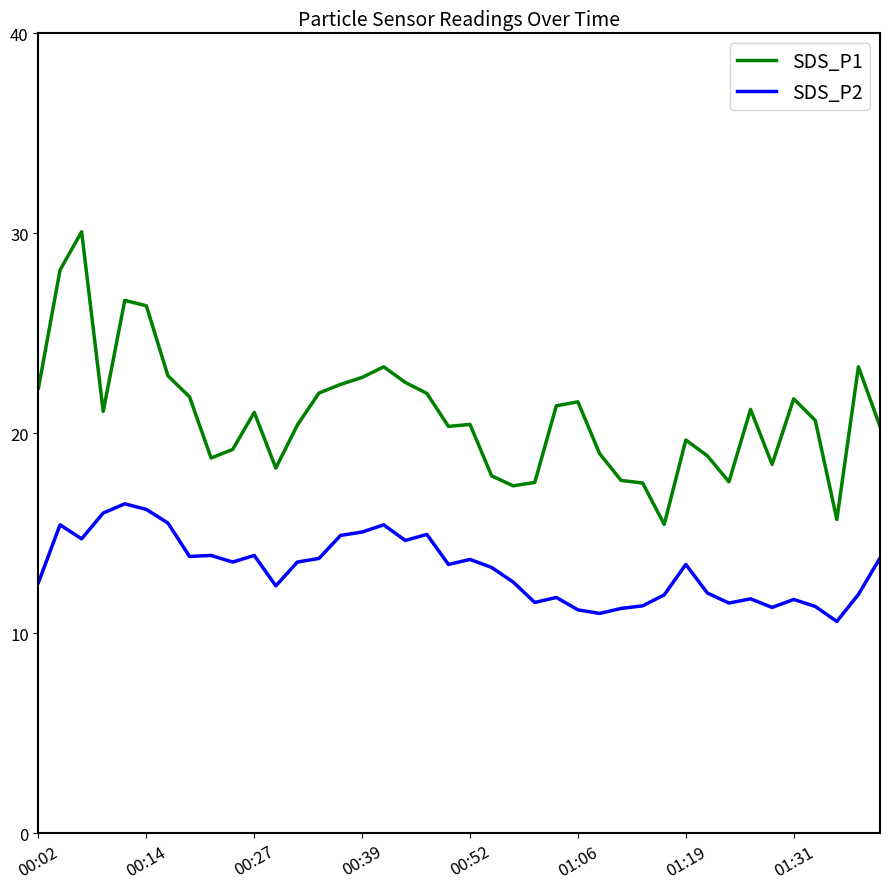

What is the minimum value shown in the chart?

10.6